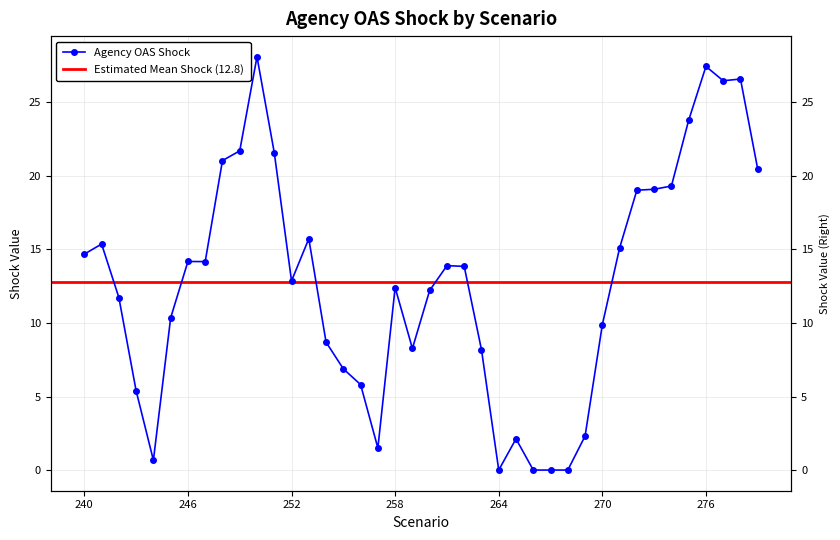

The value at 260 is 12.2. True or false?

True